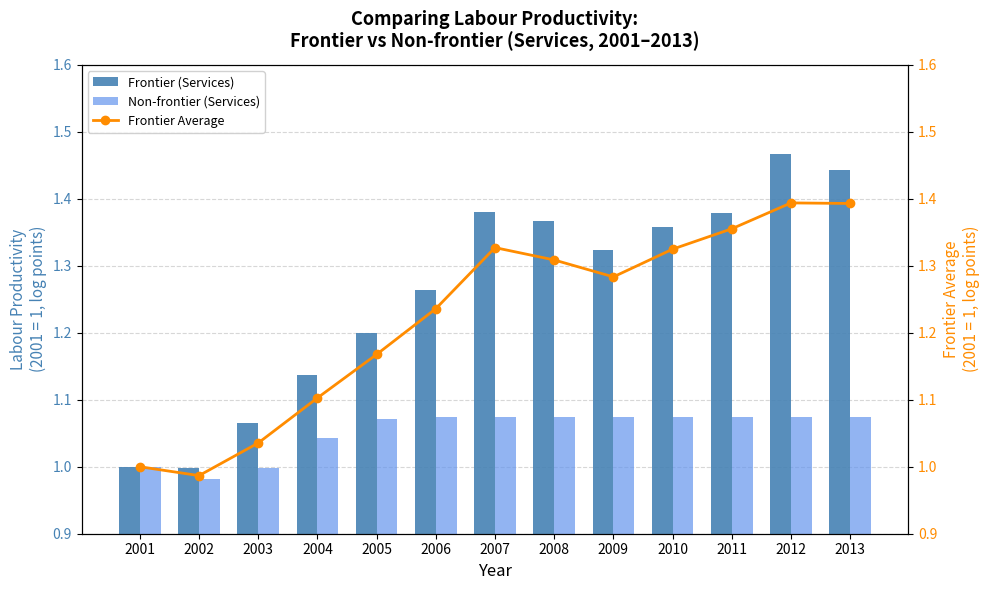

Which category has the lowest value in the Frontier Average series?

2002